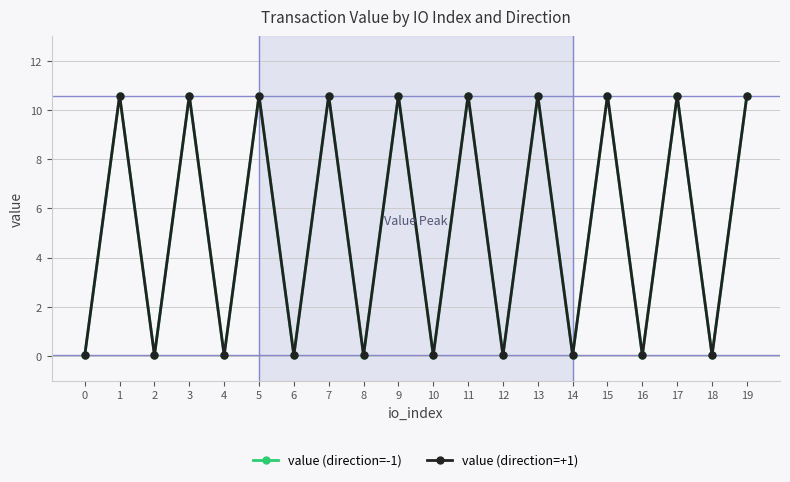

At how many categories does at least one series exceed 9?

10